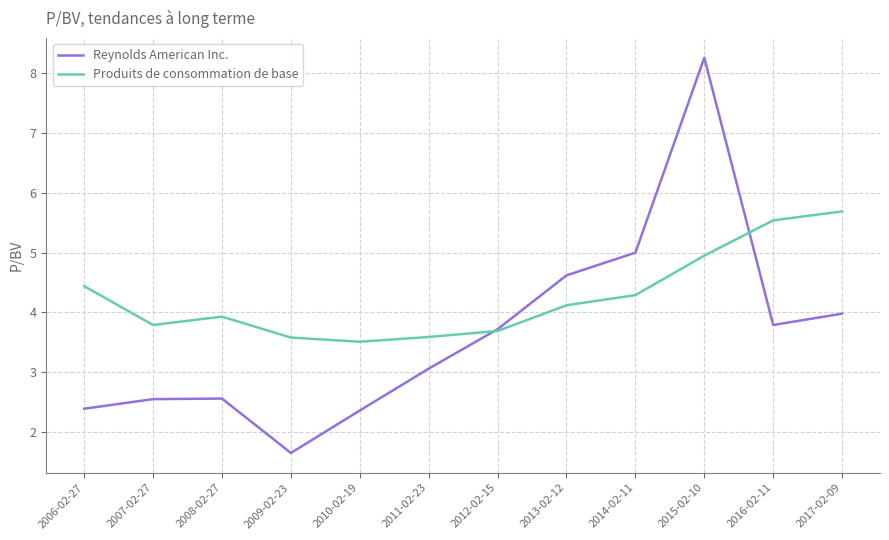

Which series changed the most between 2007-02-27 and 2017-02-09?

Produits de consommation de base